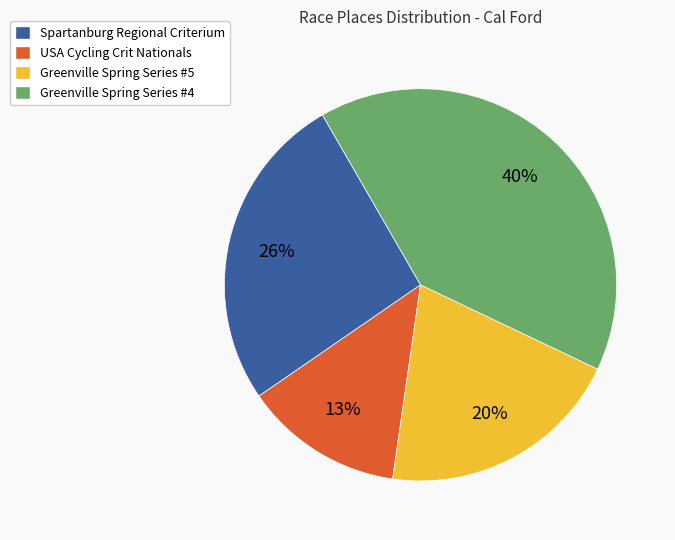

Which slice is the largest?

Greenville Spring Series #4